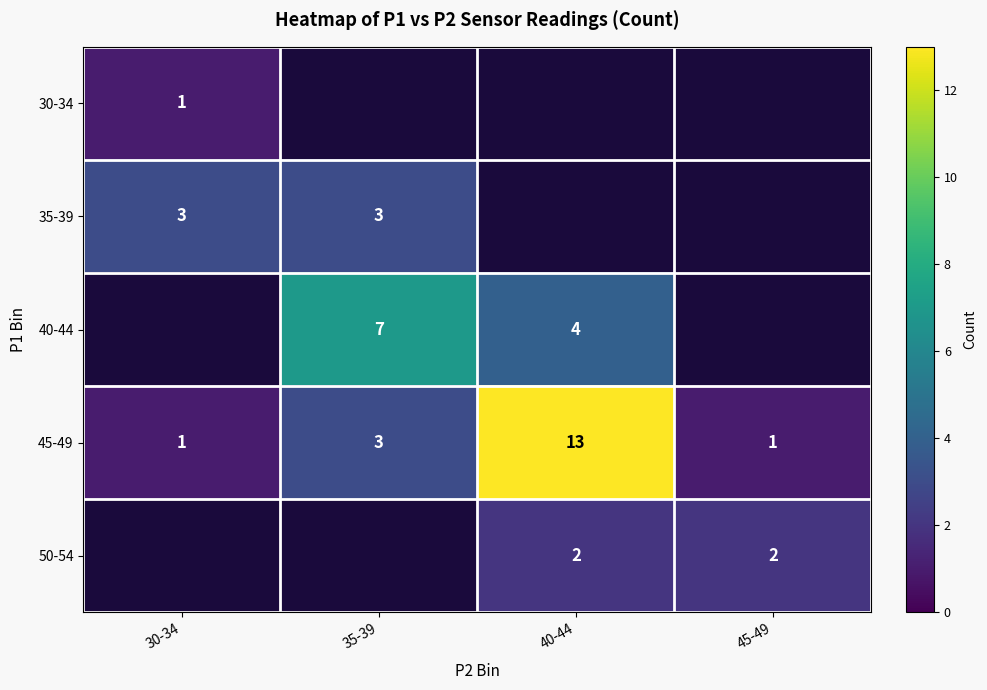

What is the sum of the 45-49 values at 40-44 and 35-39?

16